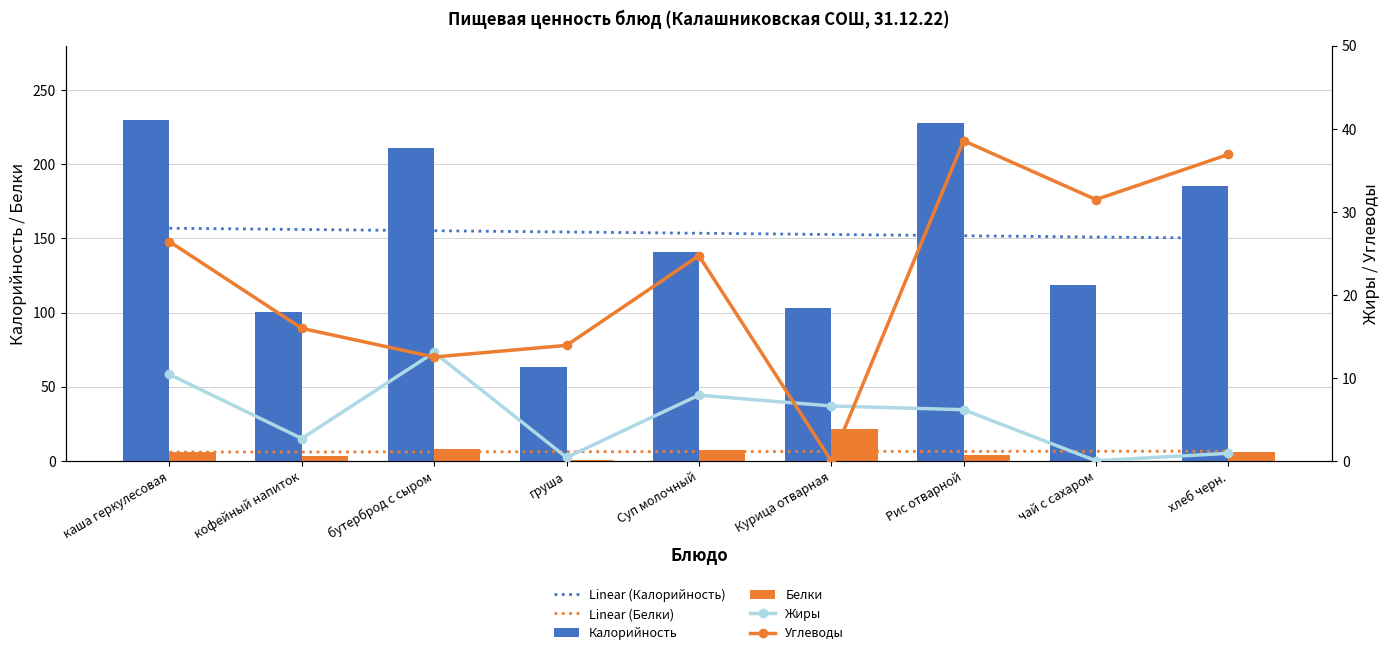

At which category is the sum across all series the highest?

каша геркулесовая